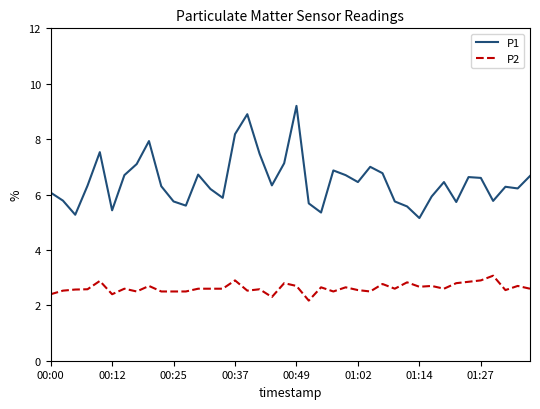

Which series has the largest total across all categories?

P1